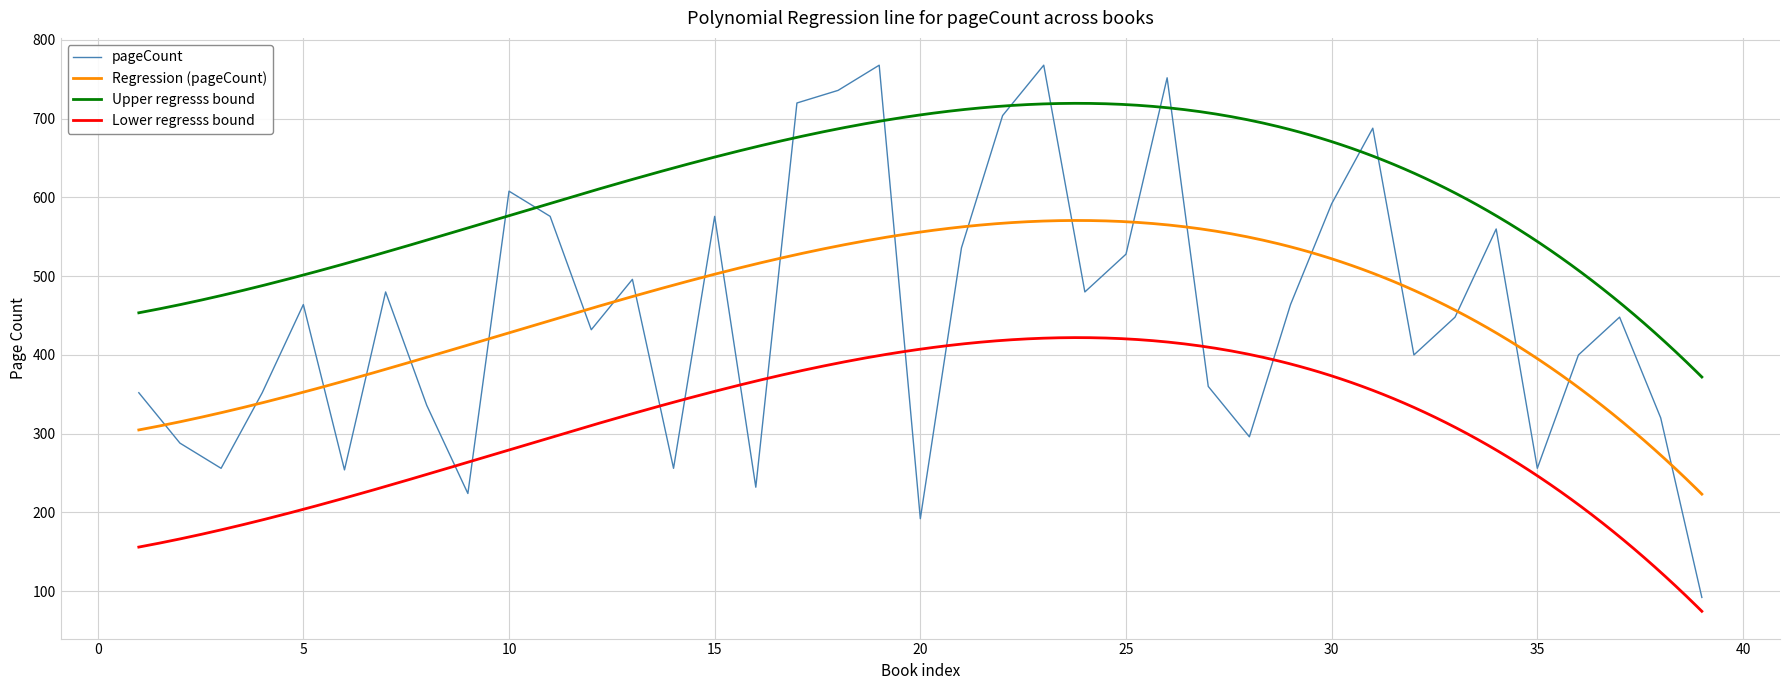

What is the value of the 5th point from the left?

464